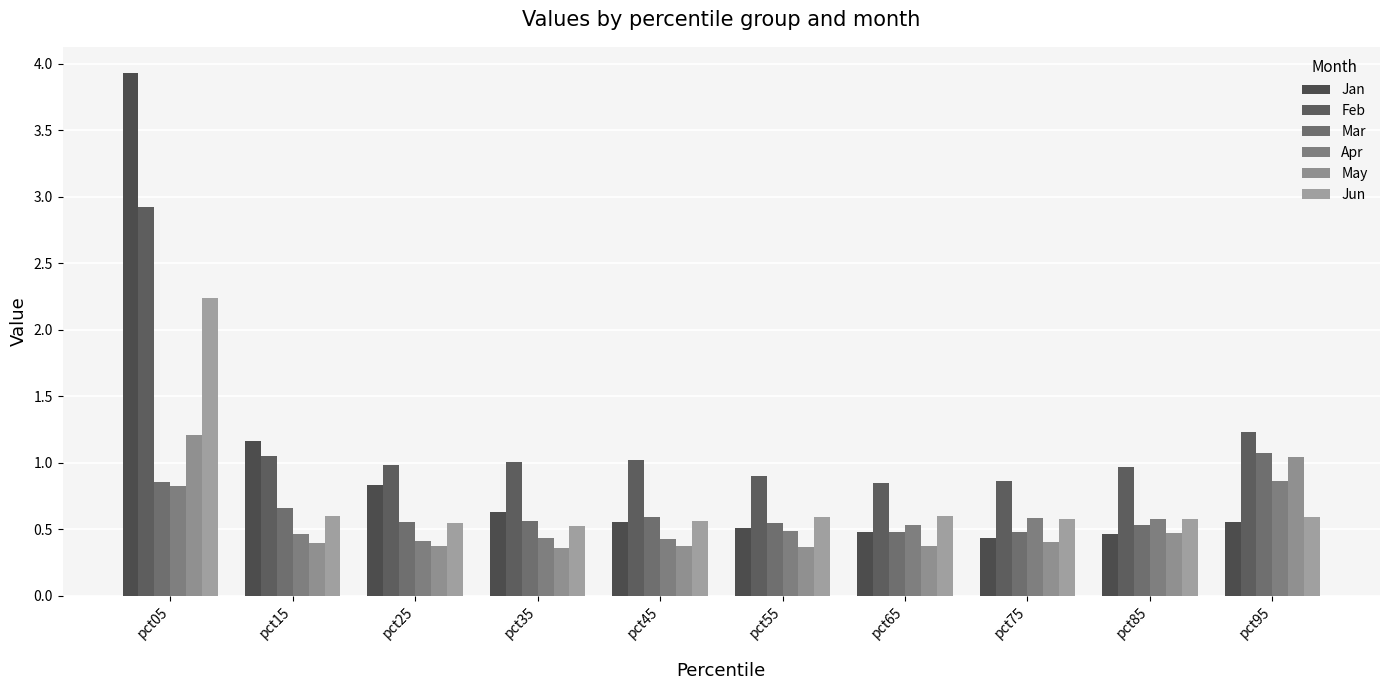

At which label is Jun closest to 1?

pct15